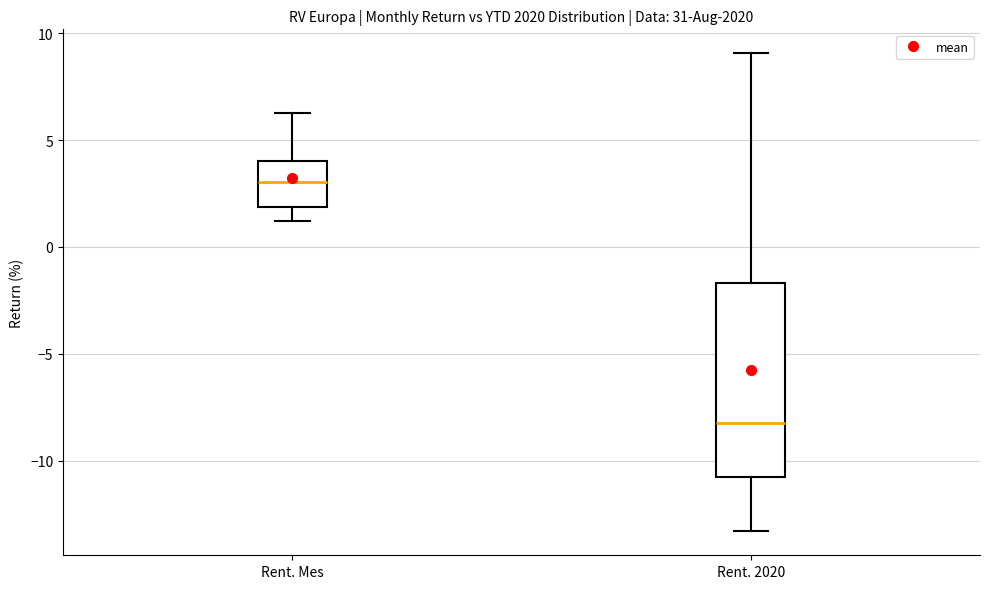

Reading left to right, transcribe this box plot: for each box, give where its median line is, the range the box spans, and where its two whiskers end, as read against the y-axis. The values are not printed on the chart, so give them approximately, as read against the axis.

Rent. Mes: median 3.0, box 2.0 to 4.0, whiskers 1.0 to 6.5
Rent. 2020: median -8.0, box -11.0 to -1.5, whiskers -13.5 to 9.0